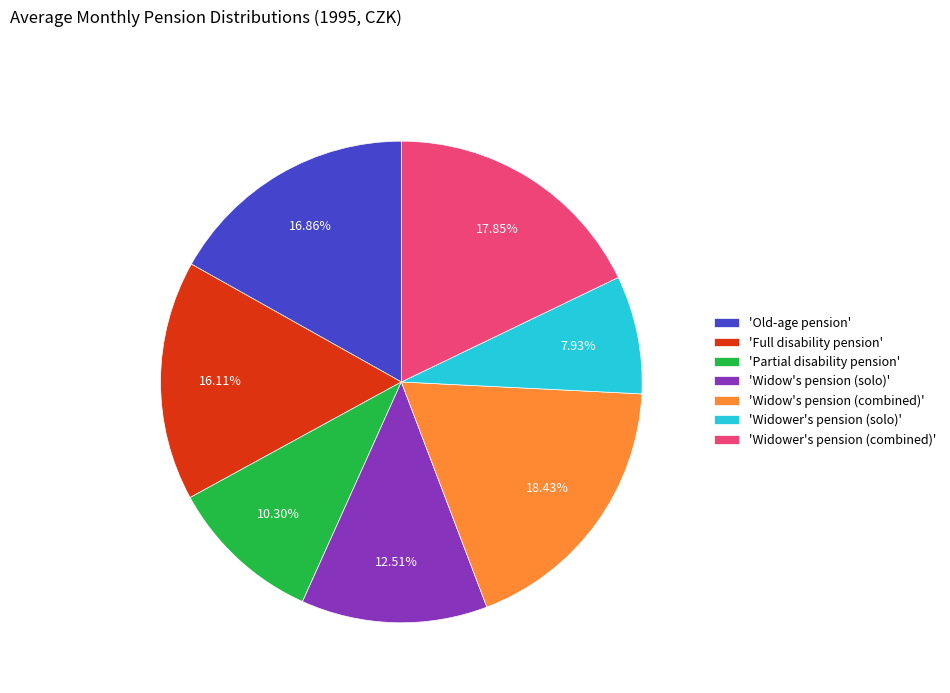

Is there a majority slice in this chart?

No